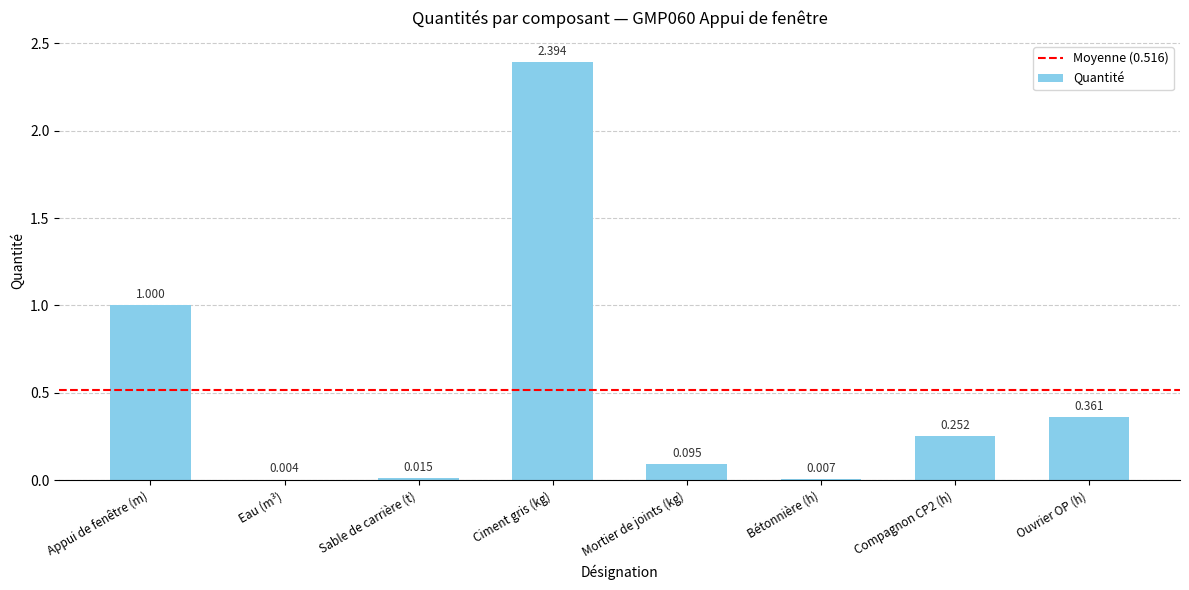

What is the sum of all values?

4.1